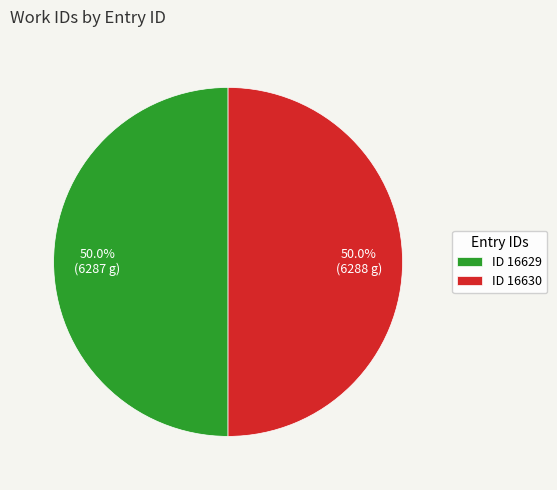

Combined, what portion of the pie is ID 16629 and ID 16630?

100.0%